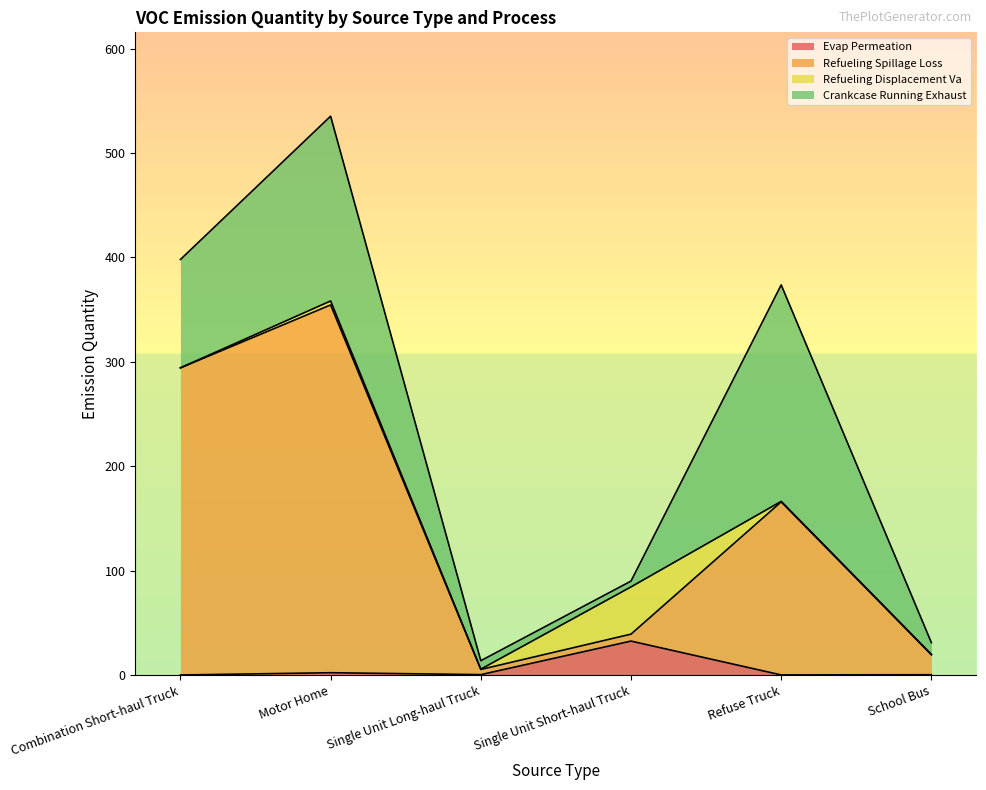

Which series has the largest total across all categories?

Refueling Spillage Loss